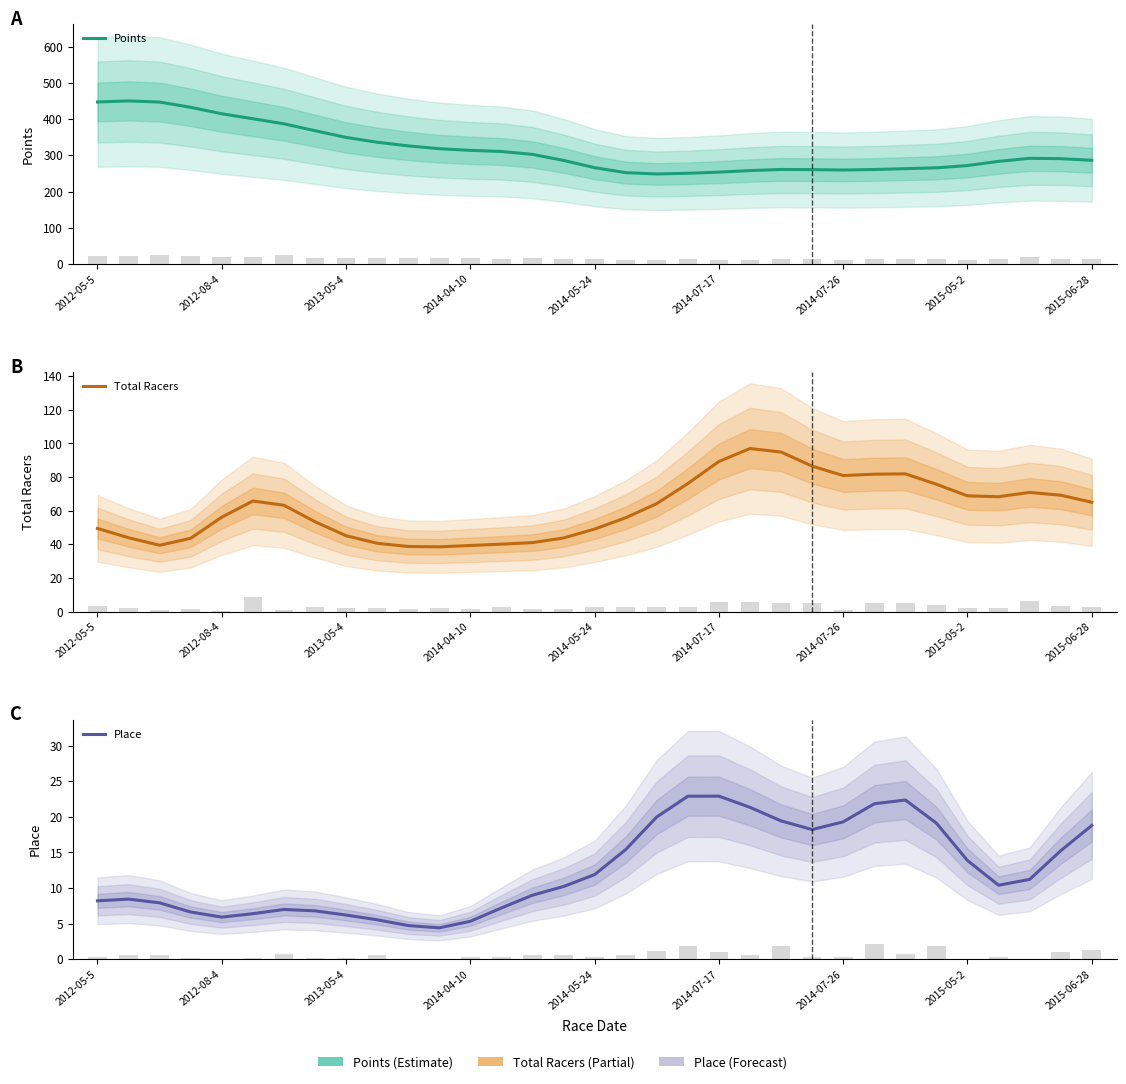

Rank the series at 2012-08-4 from highest to lowest value.

Points, Total Racers, Place